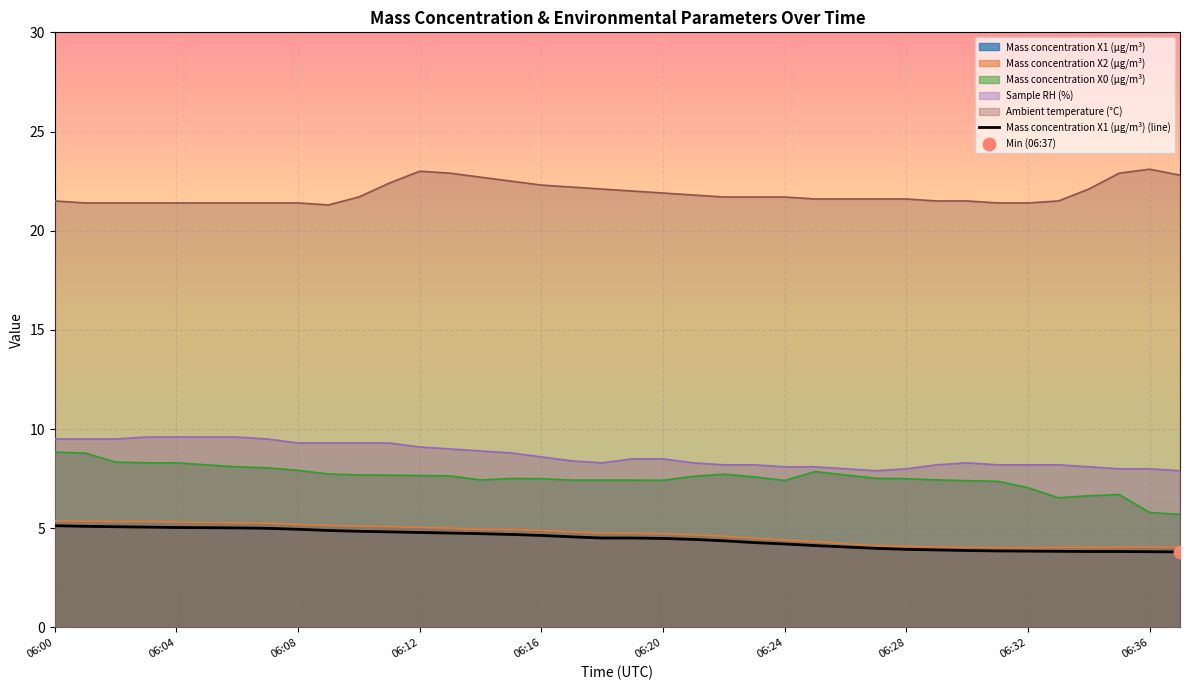

What is the change in value from 19 to 30?

-0.6